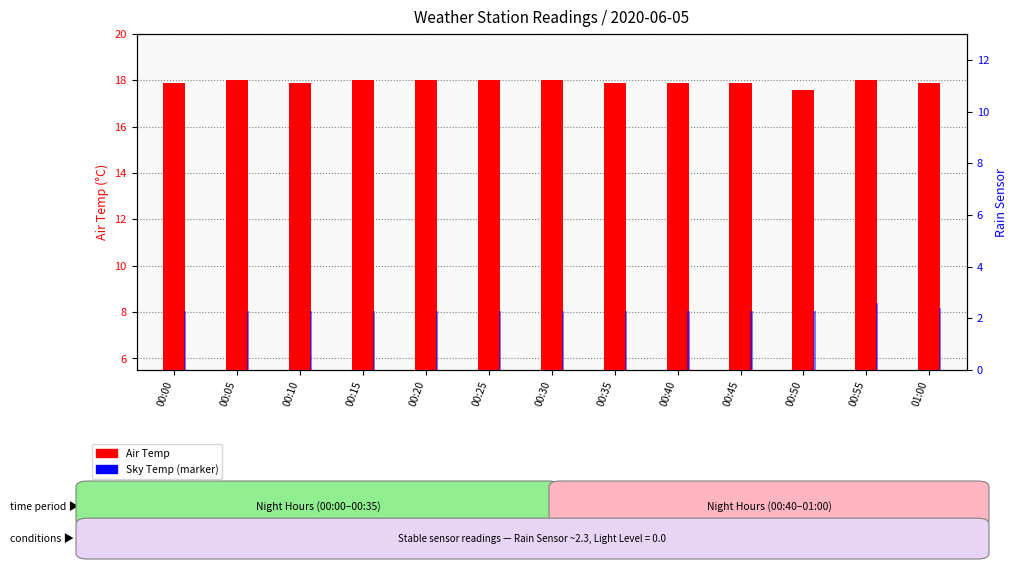

What is the label of the 10th bar from the left?

00:45